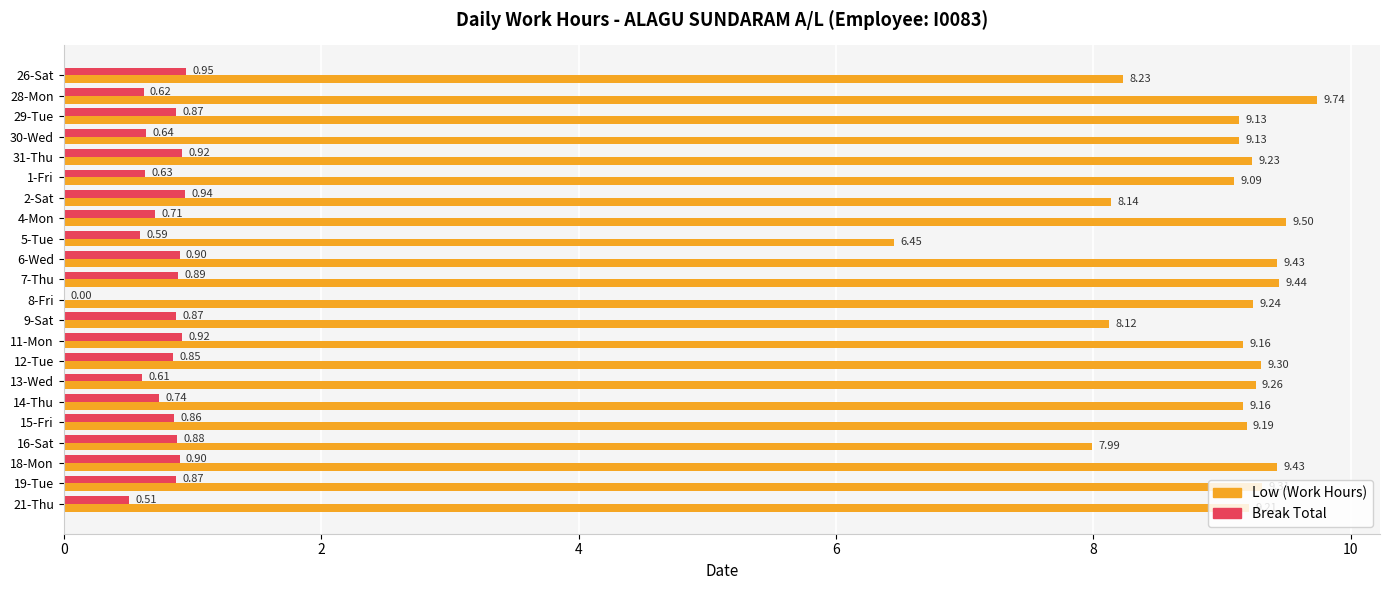

Between 29-Tue and 4-Mon, which series saw the biggest shift?

Low (Work Hours)